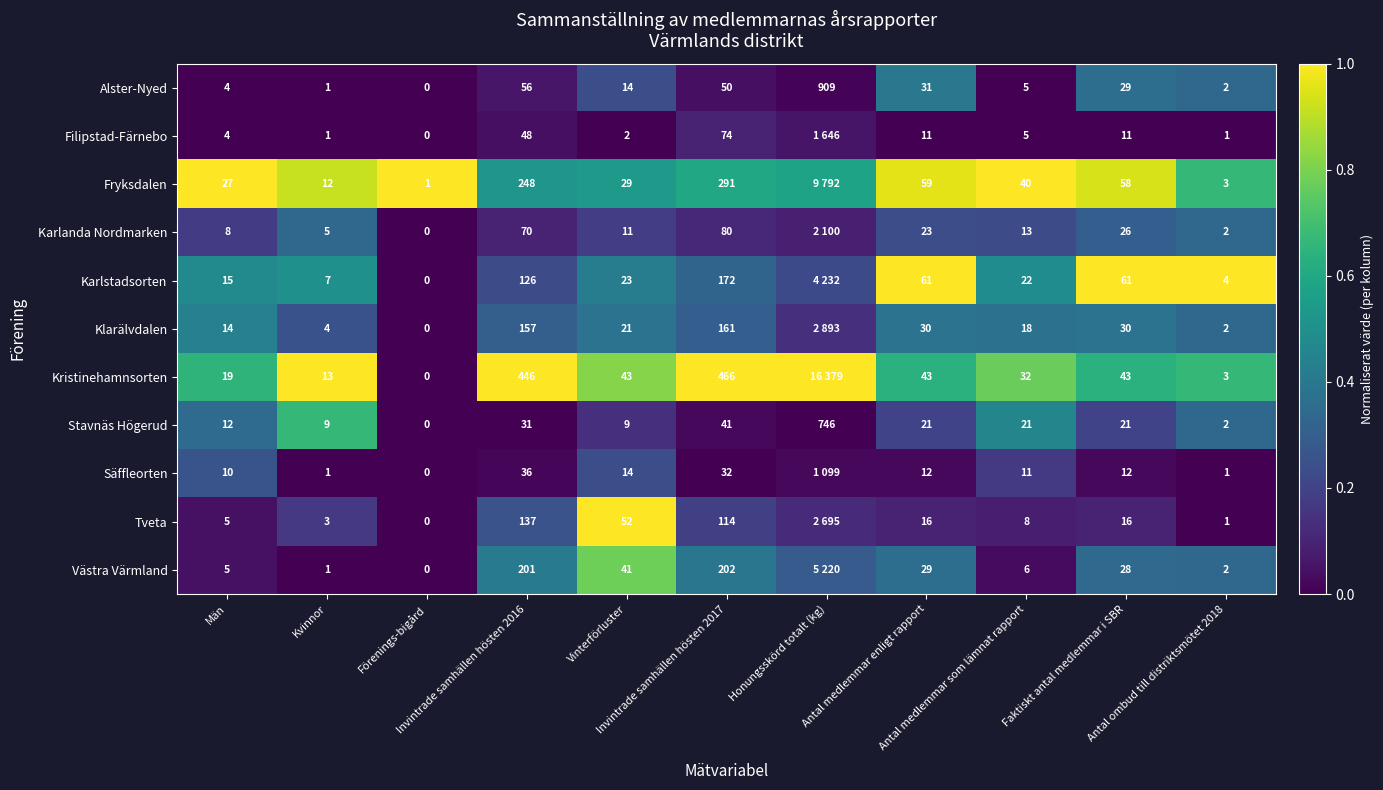

The value of Klarälvdalen at Invintrade samhällen hösten 2016 is 0.3. True or false?

True